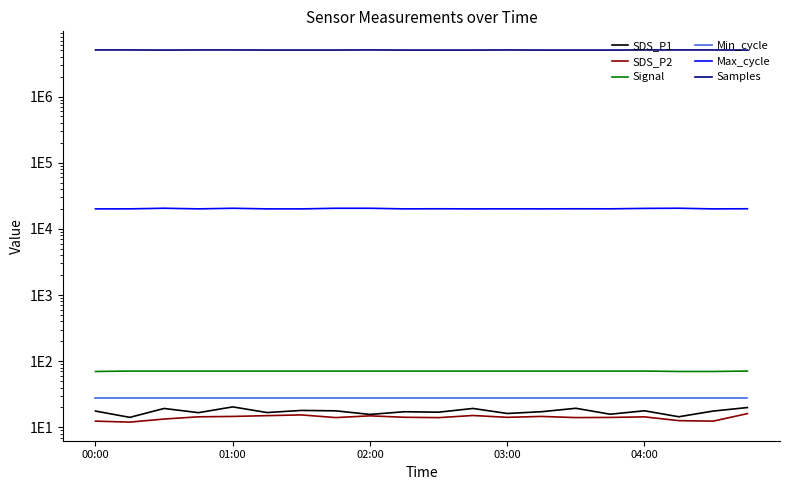

What is the average value of the Max_cycle series?

20191.1